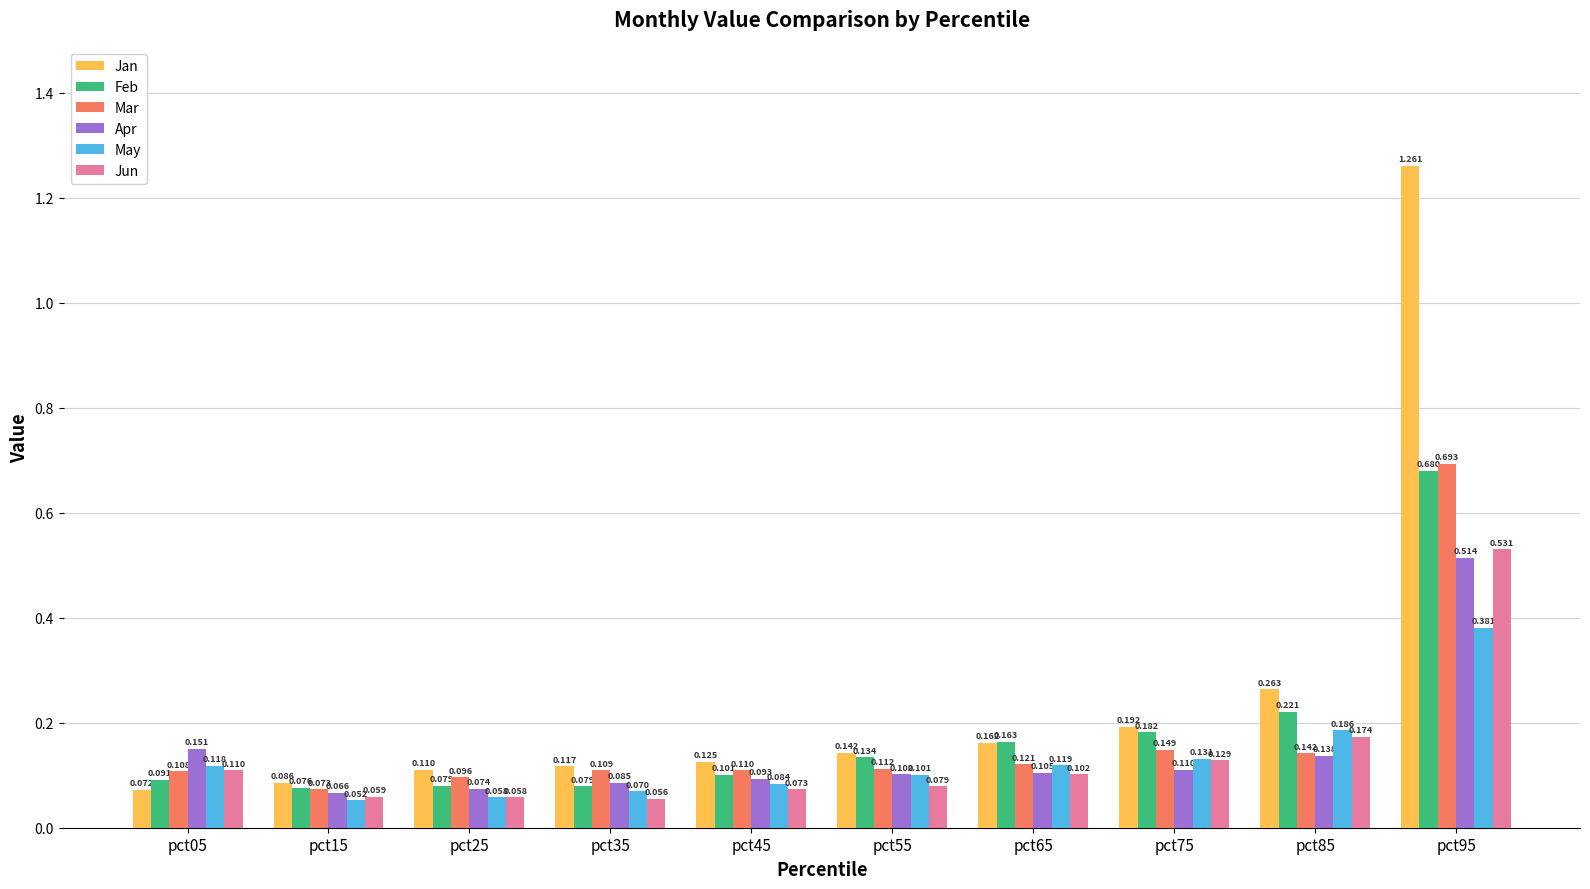

What is the sum of all Apr values?

1.4